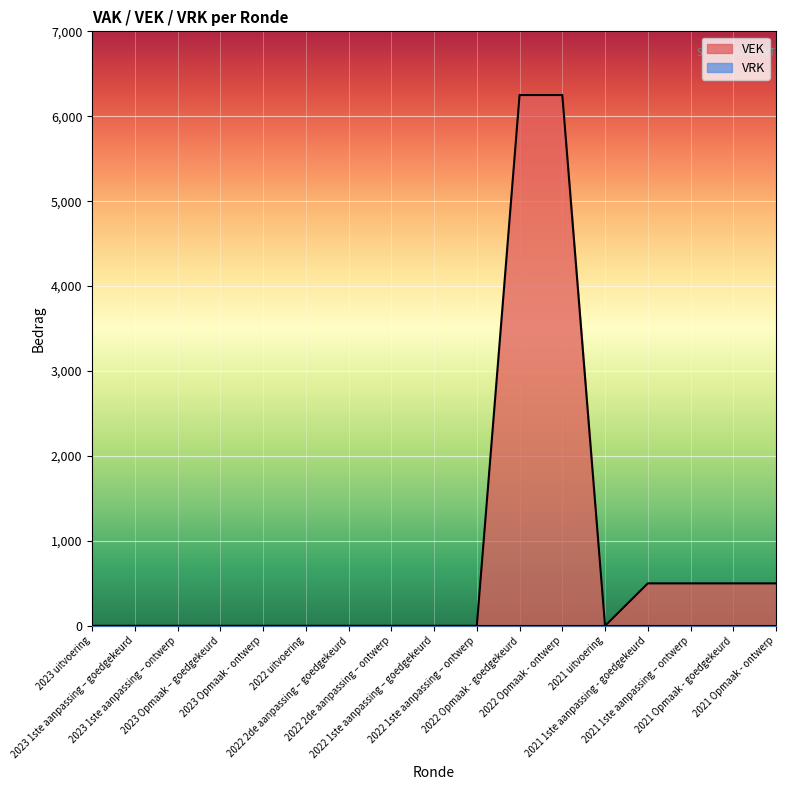

List the labels in order of value, smallest first.

2023 uitvoering, 2023 1ste aanpassing – goedgekeurd, 2023 1ste aanpassing – ontwerp, 2023 Opmaak – goedgekeurd, 2023 Opmaak - ontwerp, 2022 uitvoering, 2022 2de aanpassing – goedgekeurd, 2022 2de aanpassing – ontwerp, 2022 1ste aanpassing – goedgekeurd, 2022 1ste aanpassing – ontwerp, 2021 uitvoering, 2021 1ste aanpassing - goedgekeurd, 2021 1ste aanpassing – ontwerp, 2021 Opmaak - goedgekeurd, 2021 Opmaak - ontwerp, 2022 Opmaak - goedgekeurd, 2022 Opmaak - ontwerp